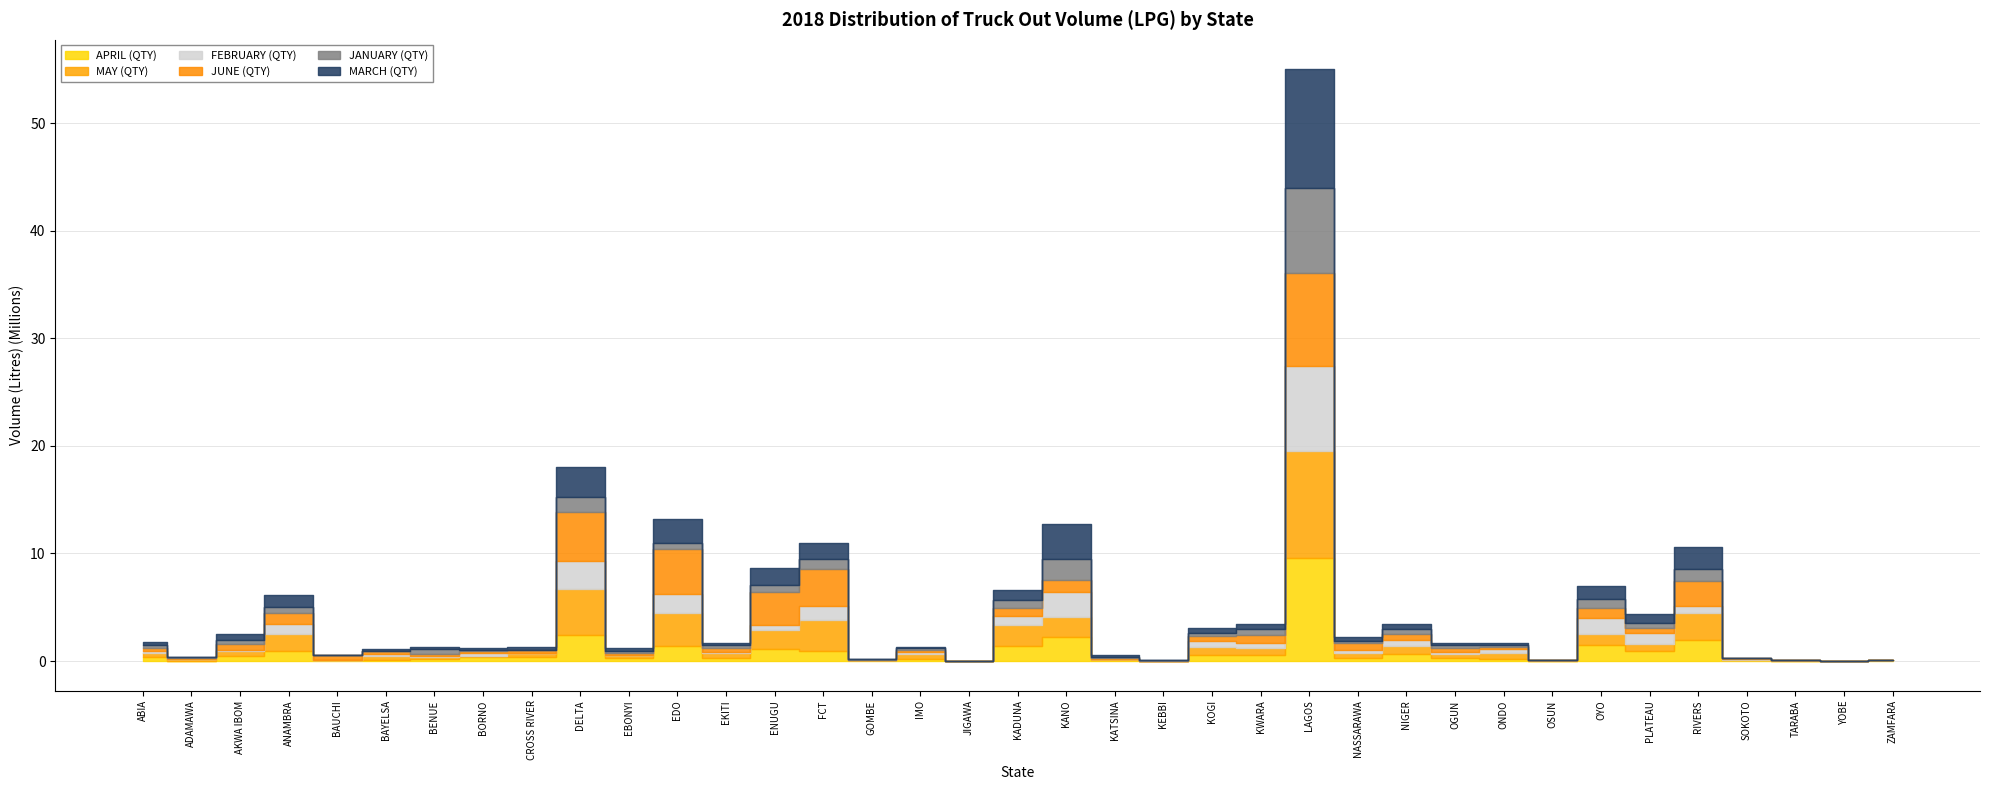

What is the difference between the maximum and minimum values in the JUNE (QTY) series?

8712226